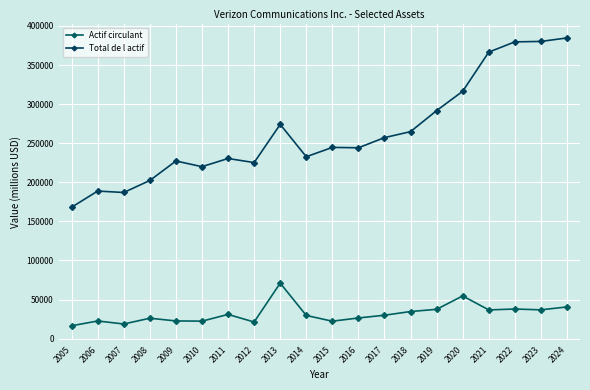

What is the difference between the maximum and minimum values in the Total de l actif series?

216581